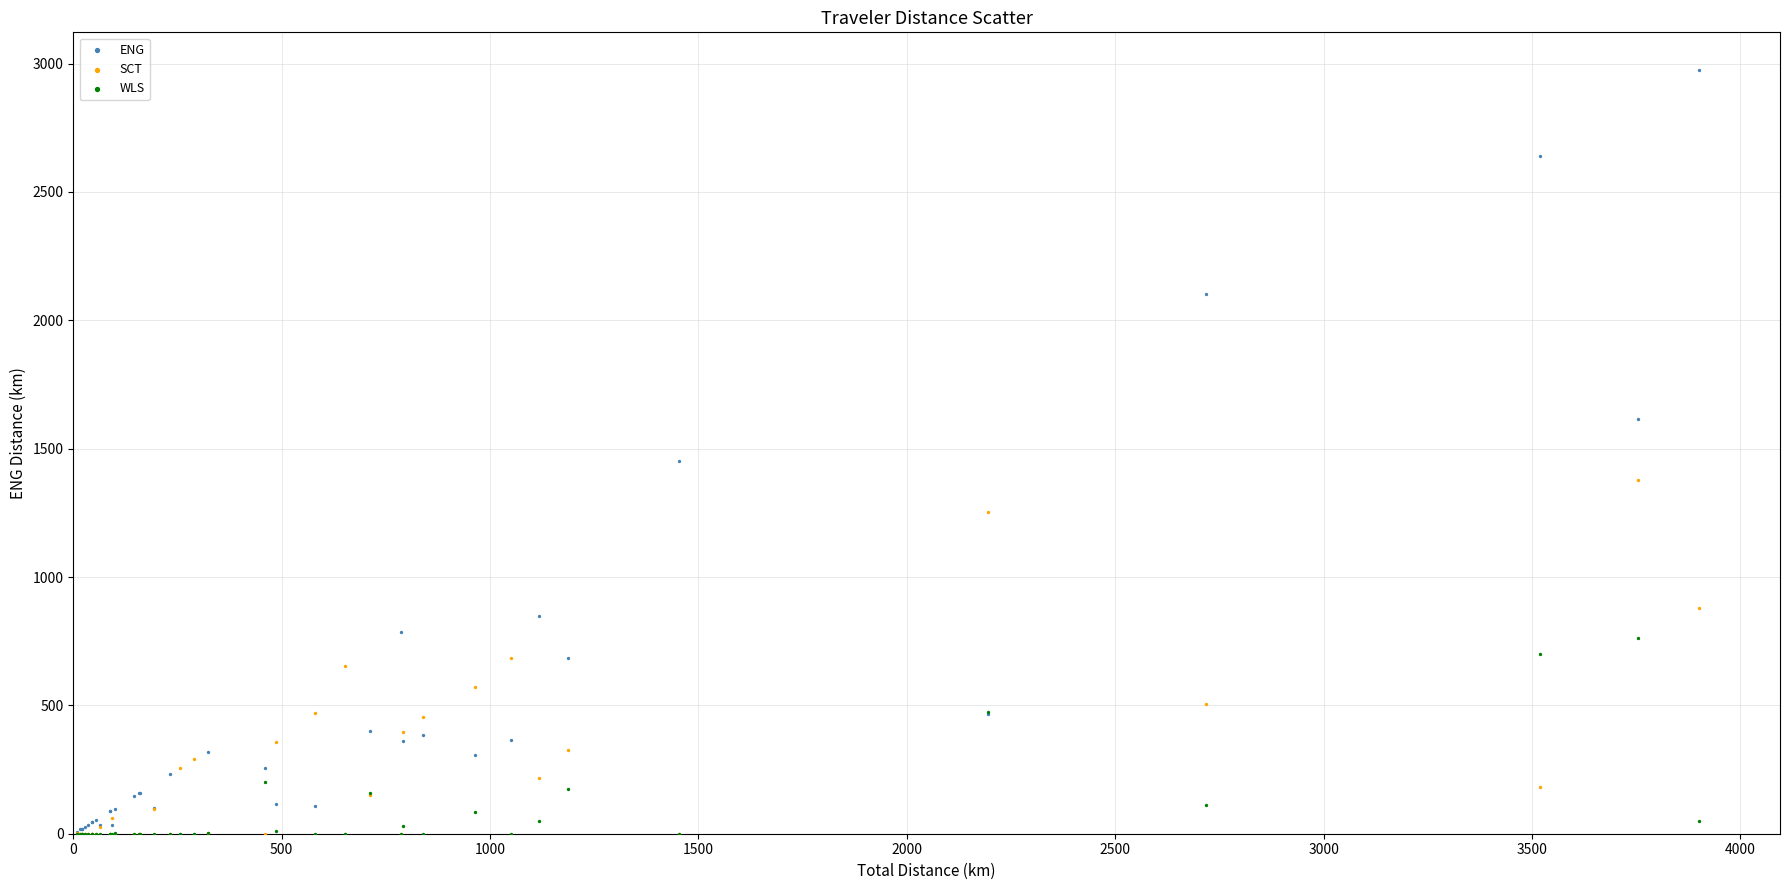

Which series reaches the maximum Y coordinate?

ENG